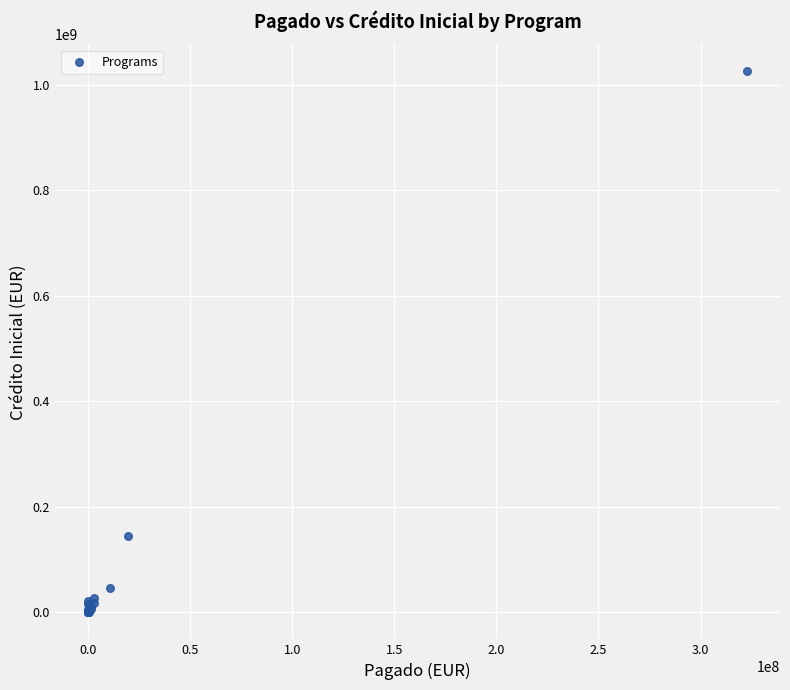

What Y value in the scatter plot is closest to 512878179?

144338081.0